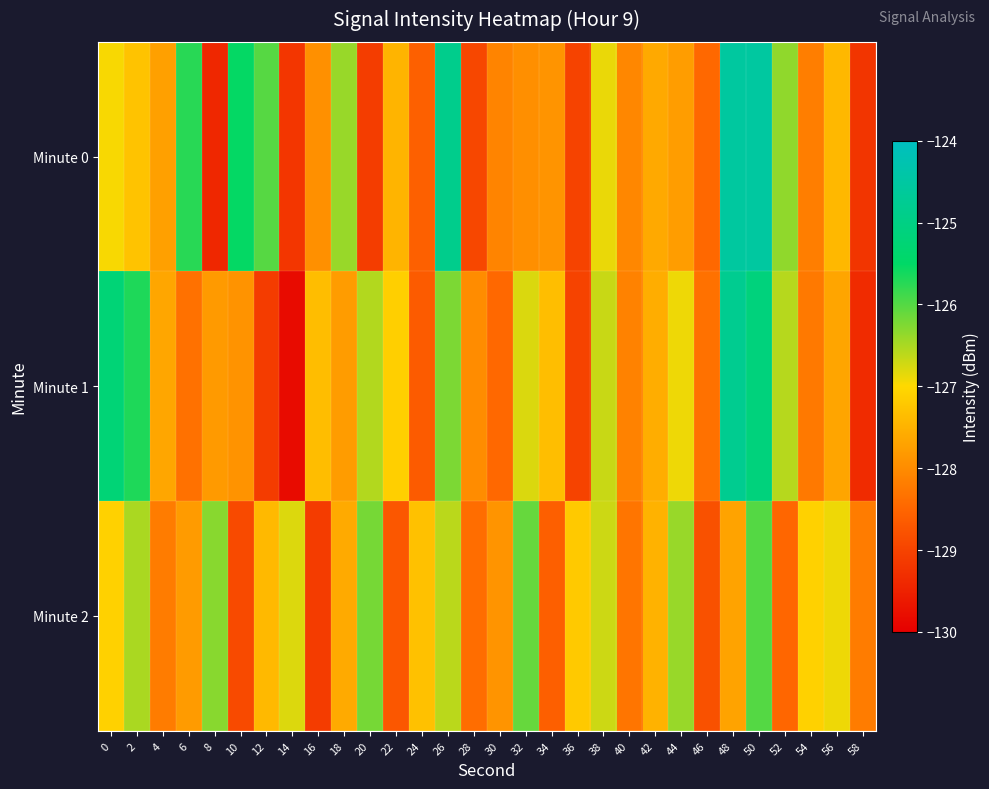

At how many categories does at least one series exceed -127?

17